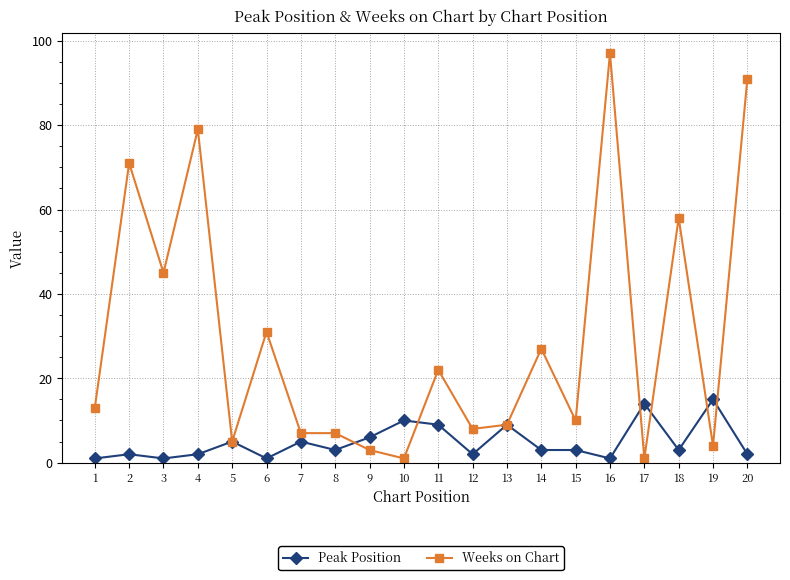

Rank the series by their average value, from lowest to highest.

Peak Position, Weeks on Chart